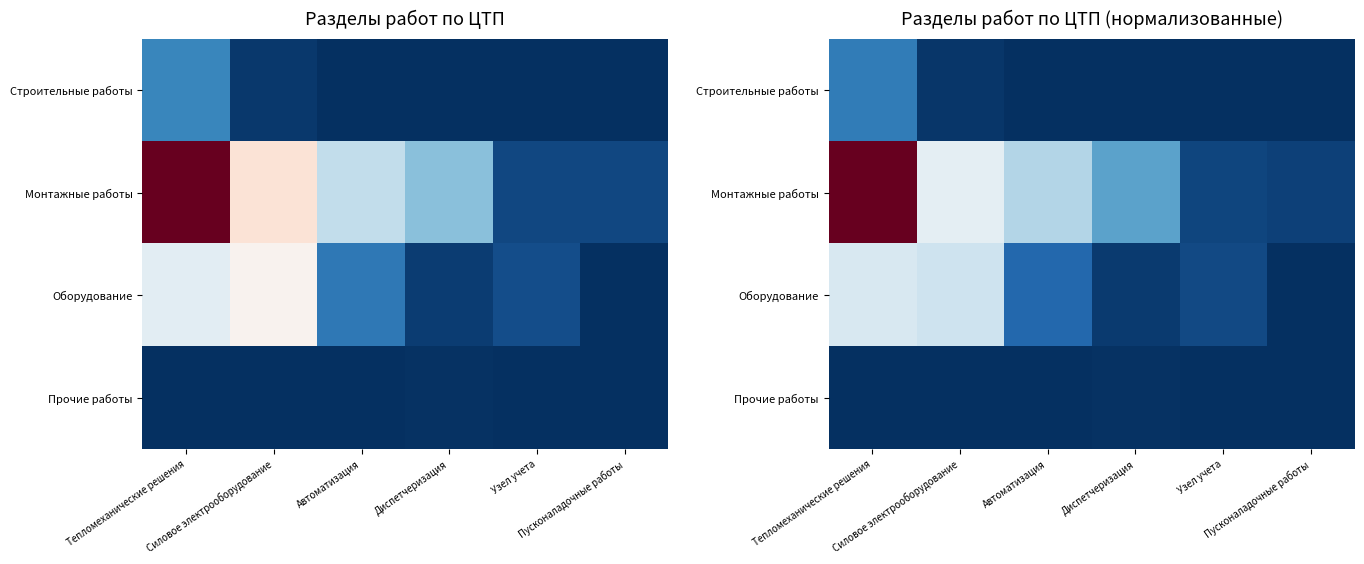

At which label does Строительные работы first exceed 1941?

Тепломеханические решения